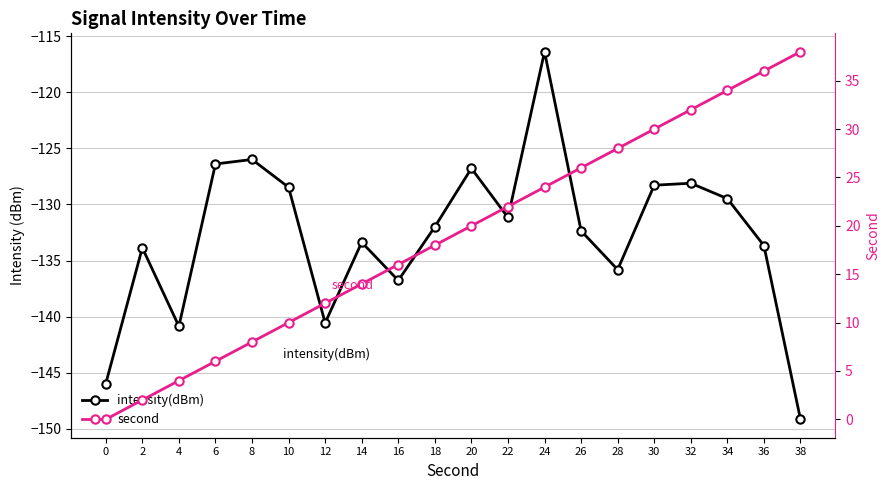

True or false: second and intensity(dBm) intersect in this chart.

False